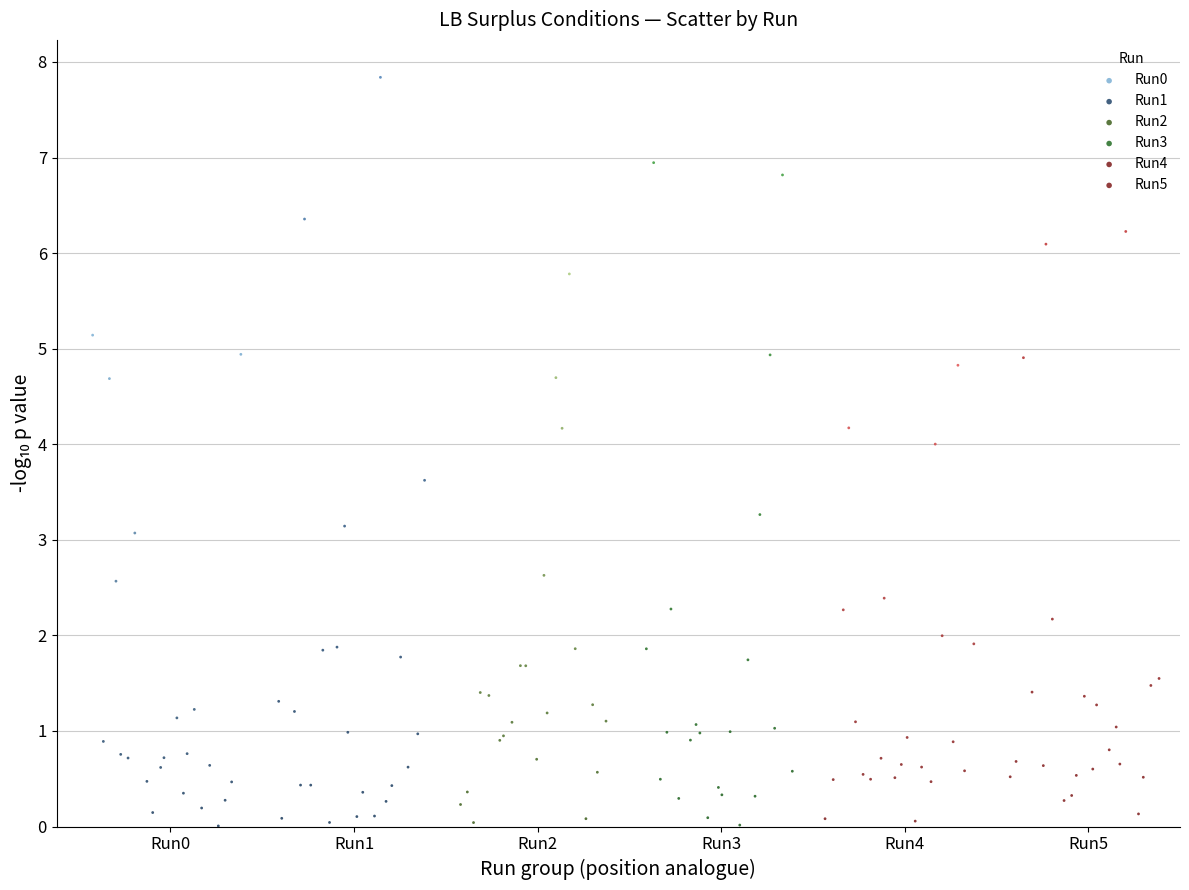

Which series has the widest spread of Y values?

Run1